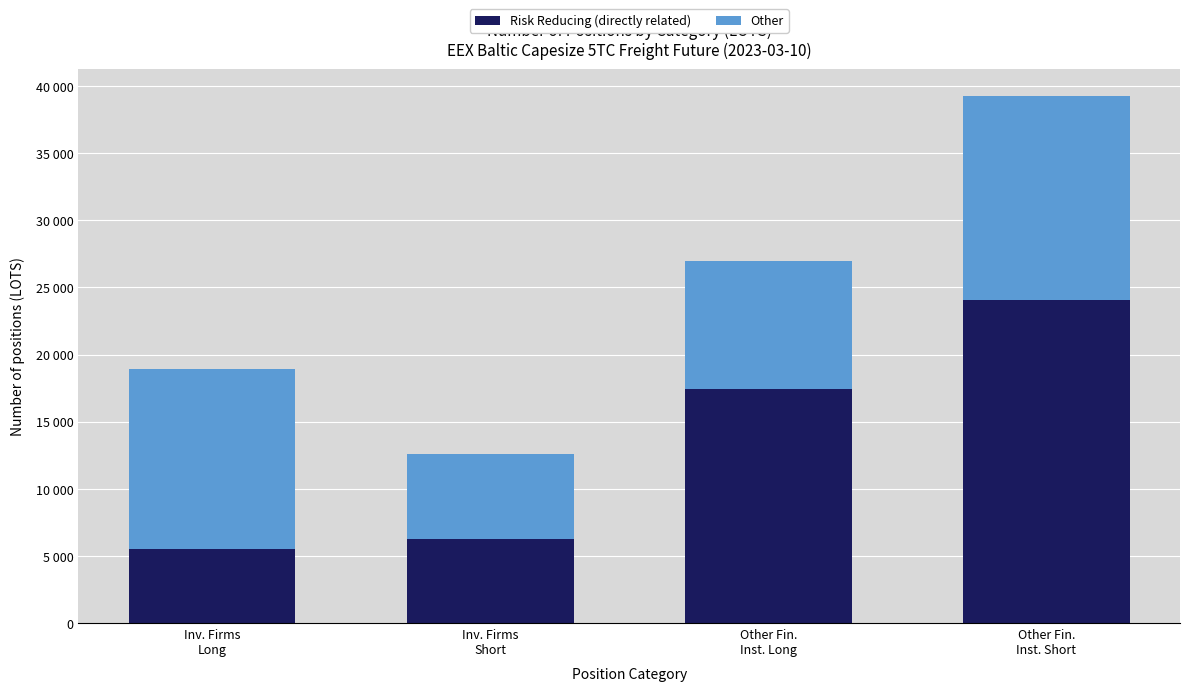

Does the chart contain stacked bars?

Yes